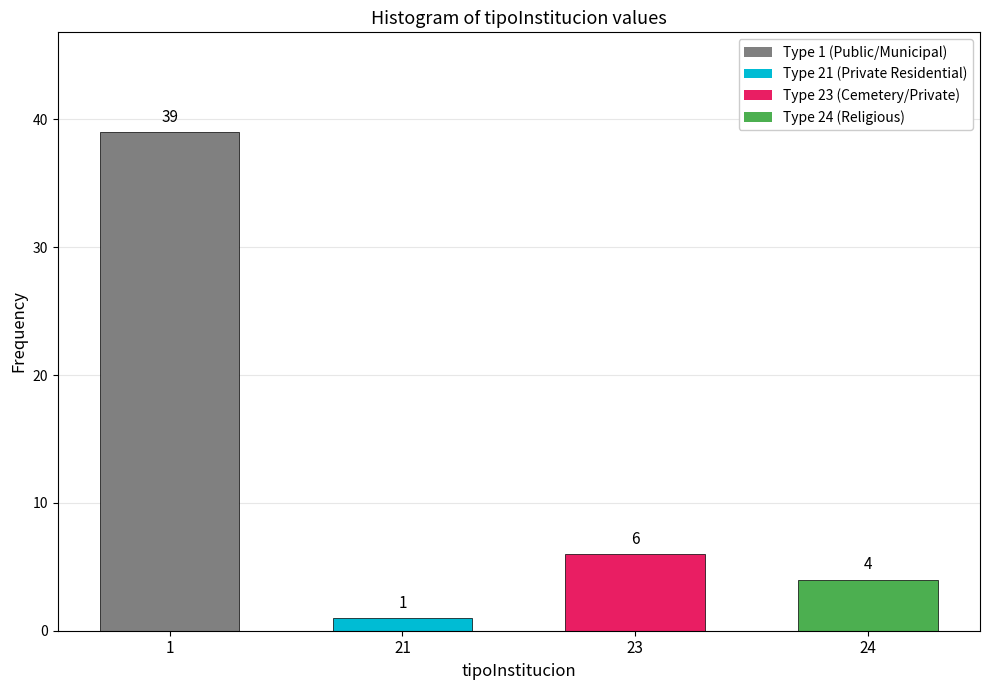

Reading left to right, extract all data points from this chart.

1=39	21=1	23=6	24=4